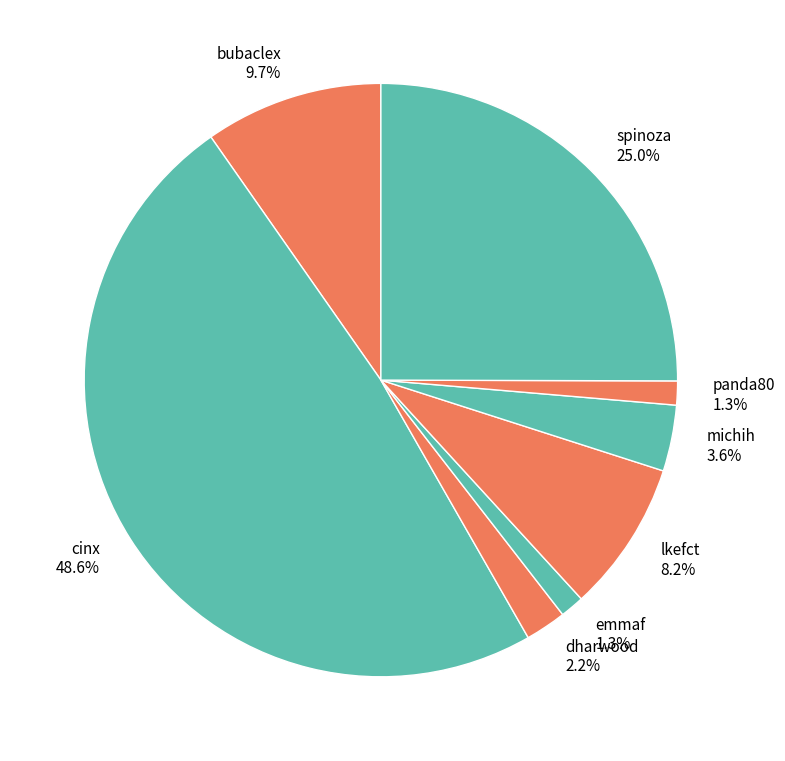

To the nearest percent, what portion does lkefct represent?

8%